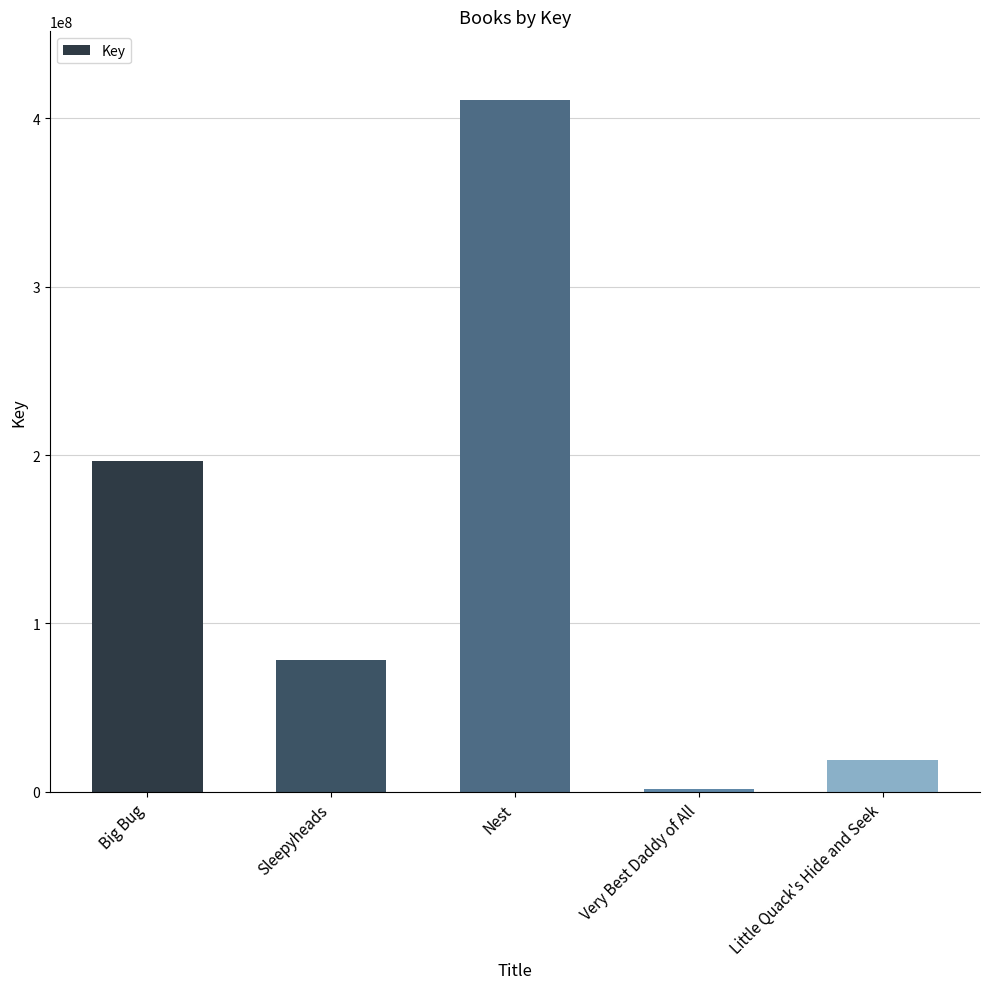

Is it true that the value at Little Quack's Hide and Seek is 19158411?

True